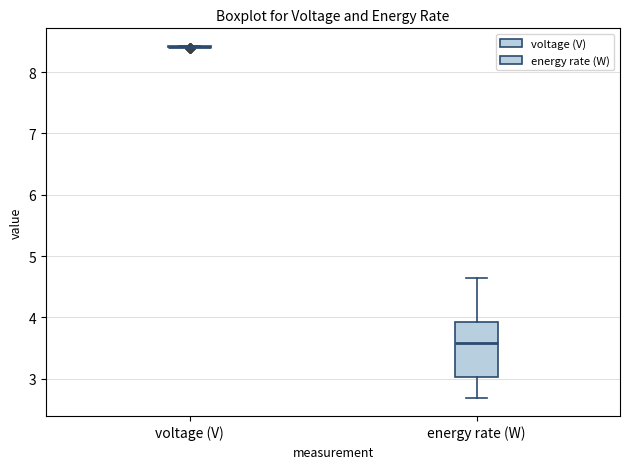

Which box is the tallest, from its lower edge to its upper edge?

energy rate (W)